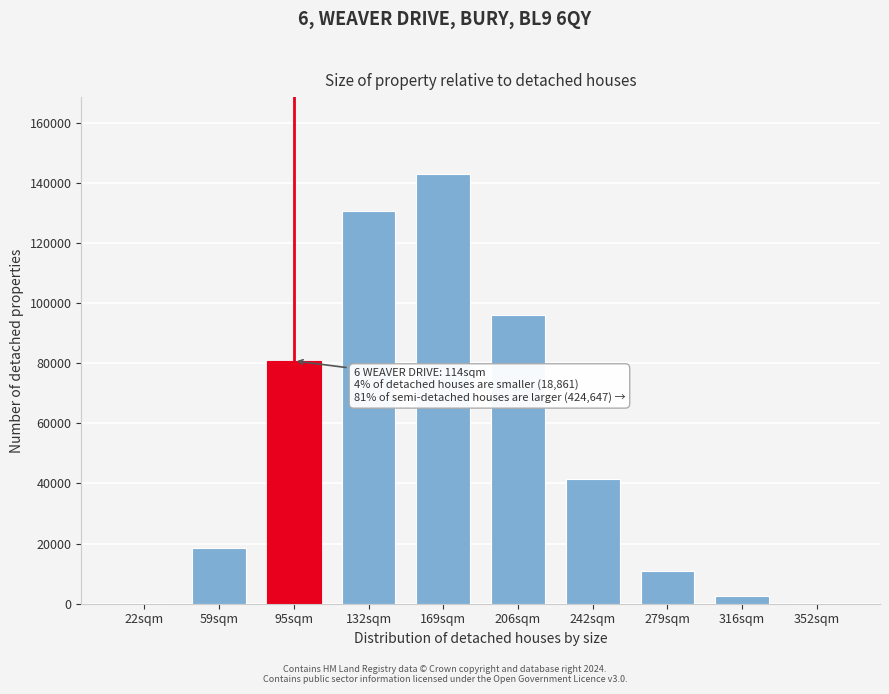

Is it true that the value at 279sqm is 18883?

False